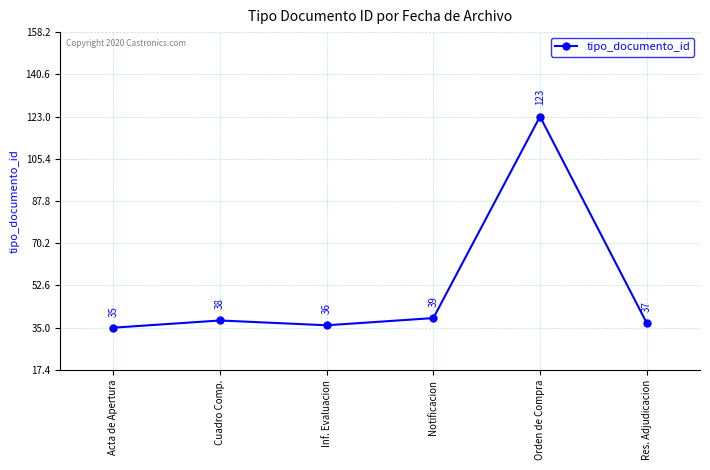

At which category does the chart reach its minimum across all series?

Acta de Apertura